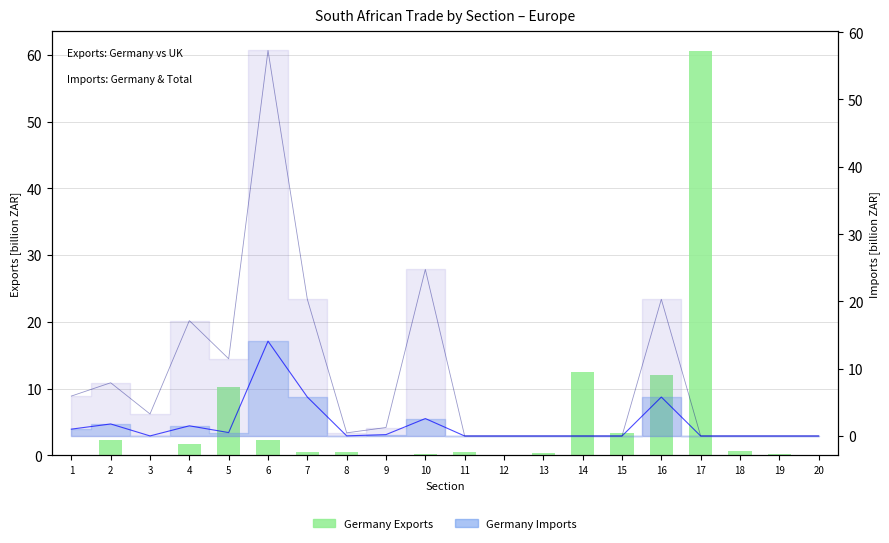

The chart shows a value of 0.8 at 15. True or false?

False